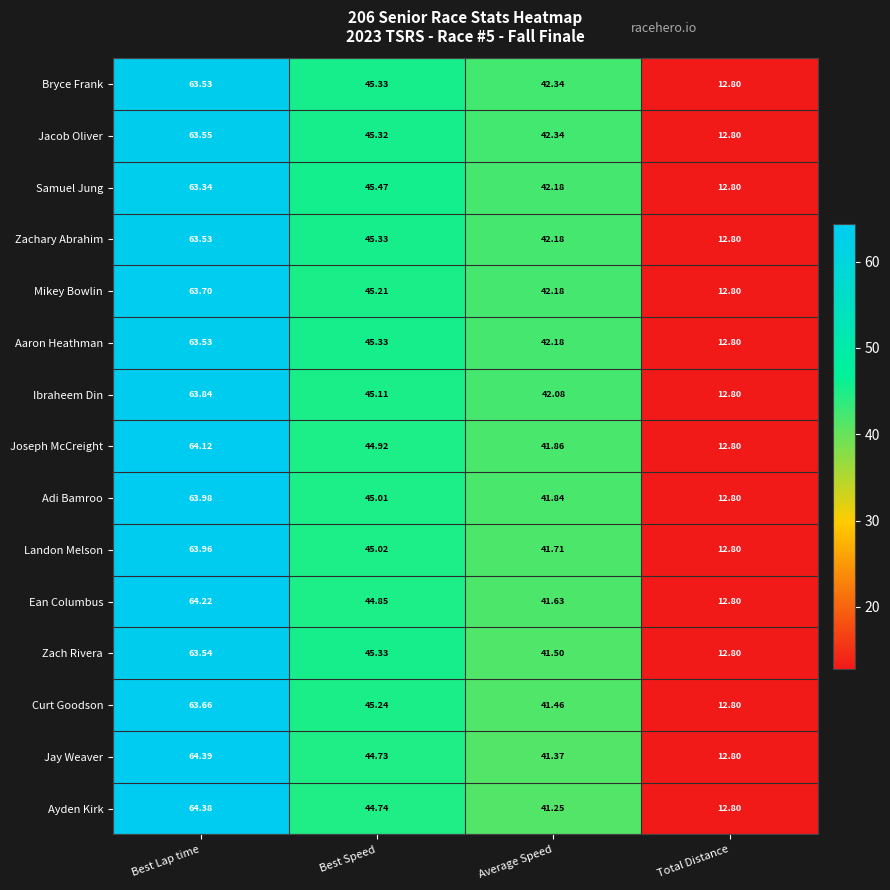

Between Best Speed and Total Distance, which series saw the biggest shift?

Samuel Jung